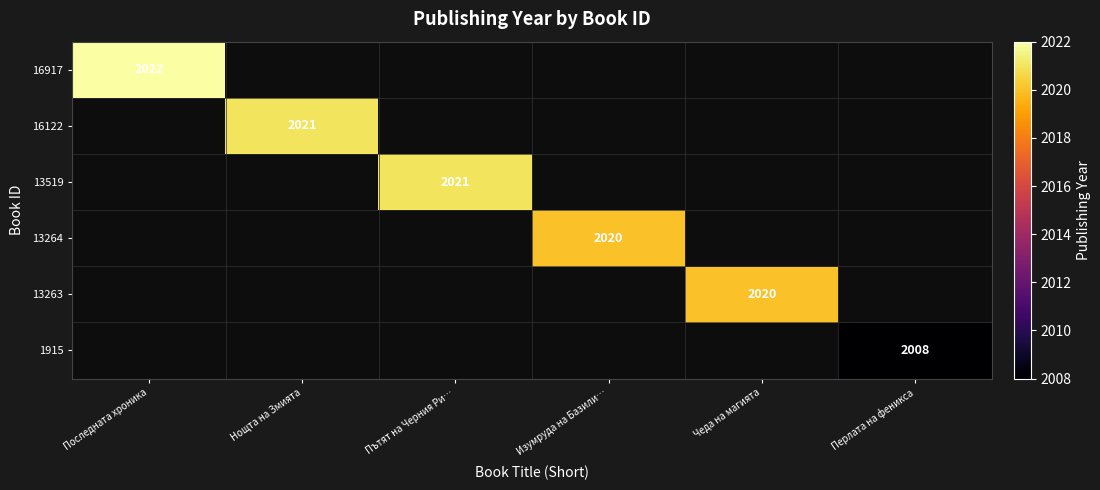

The value of 13264 at Изумруда на Базили… is 524. True or false?

False